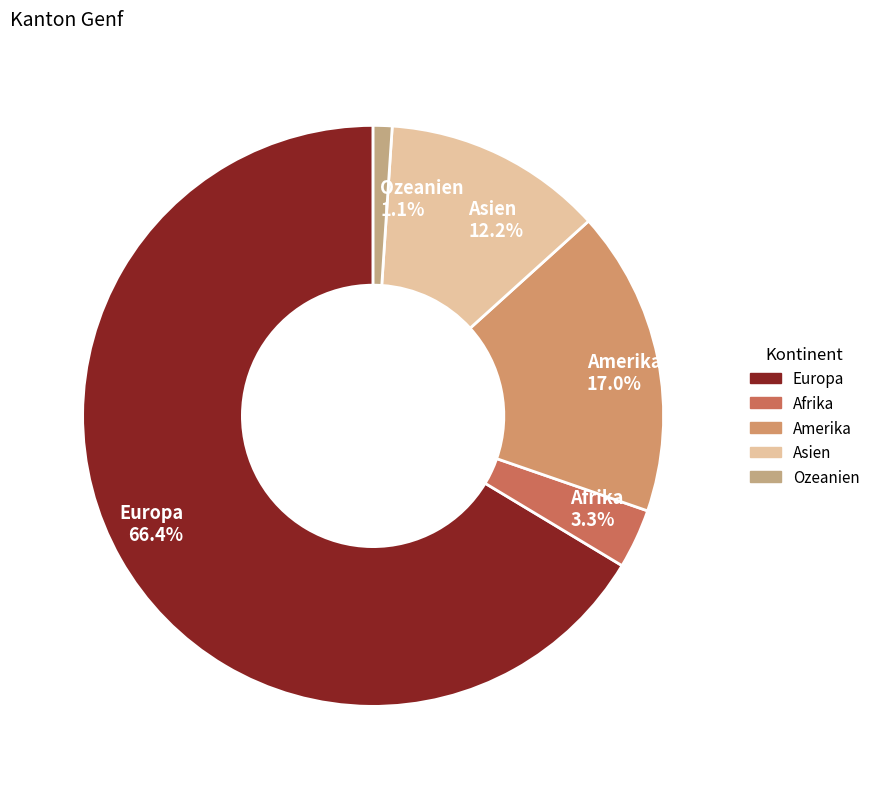

Is it true that Ozeanien is 1% of the pie?

True